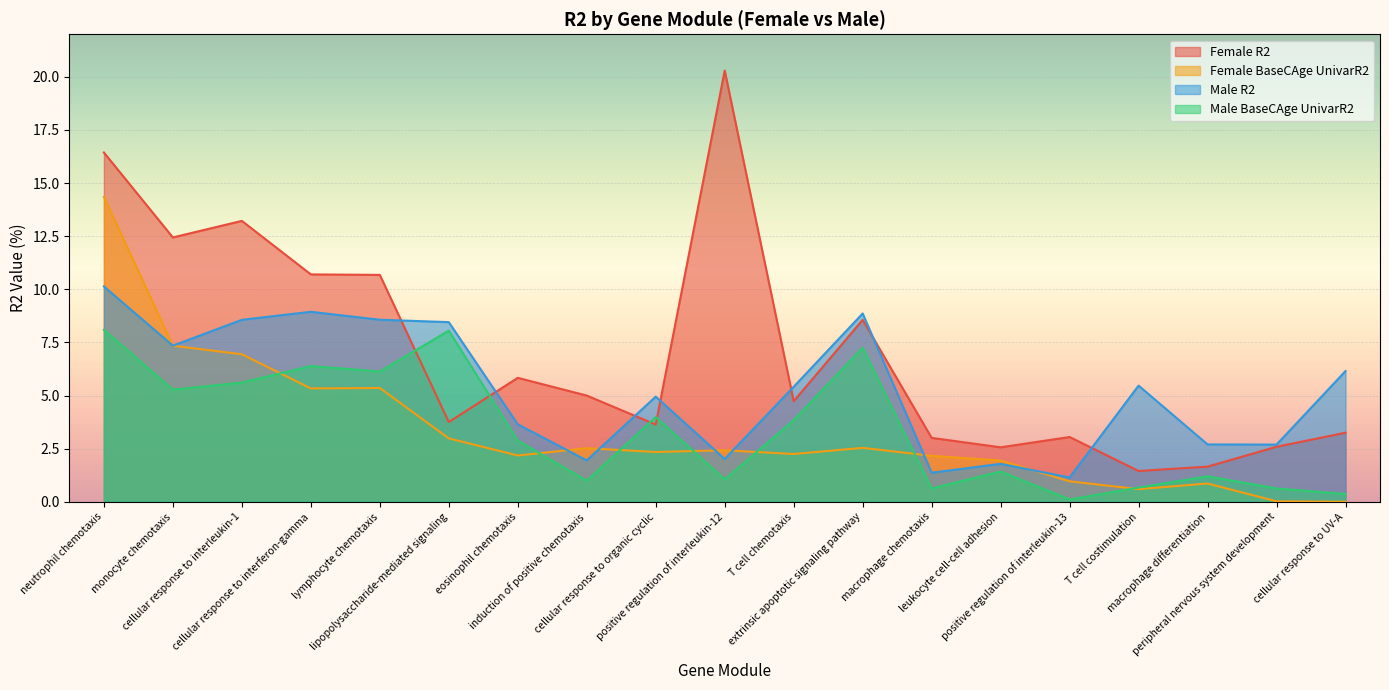

What is the sum of all Male_R2 values?

100.2